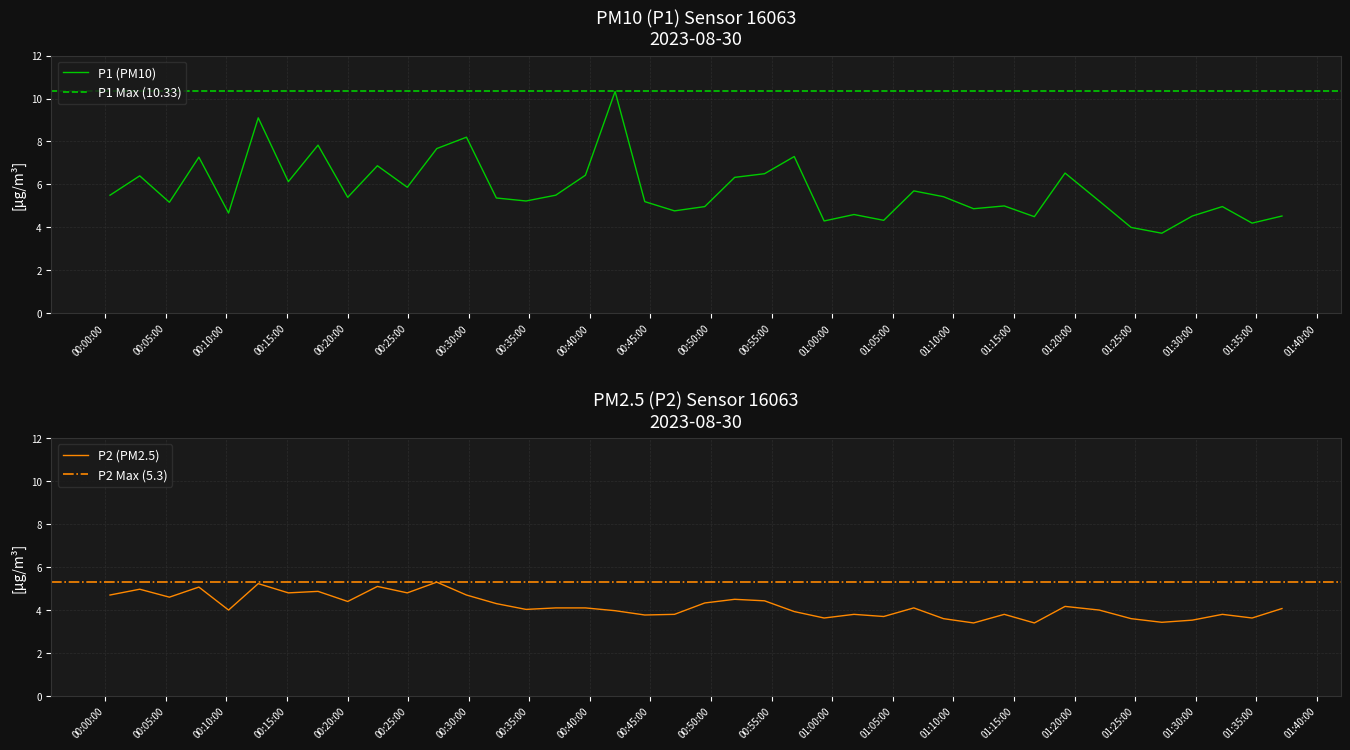

True or false: P2 and P1 intersect in this chart.

False